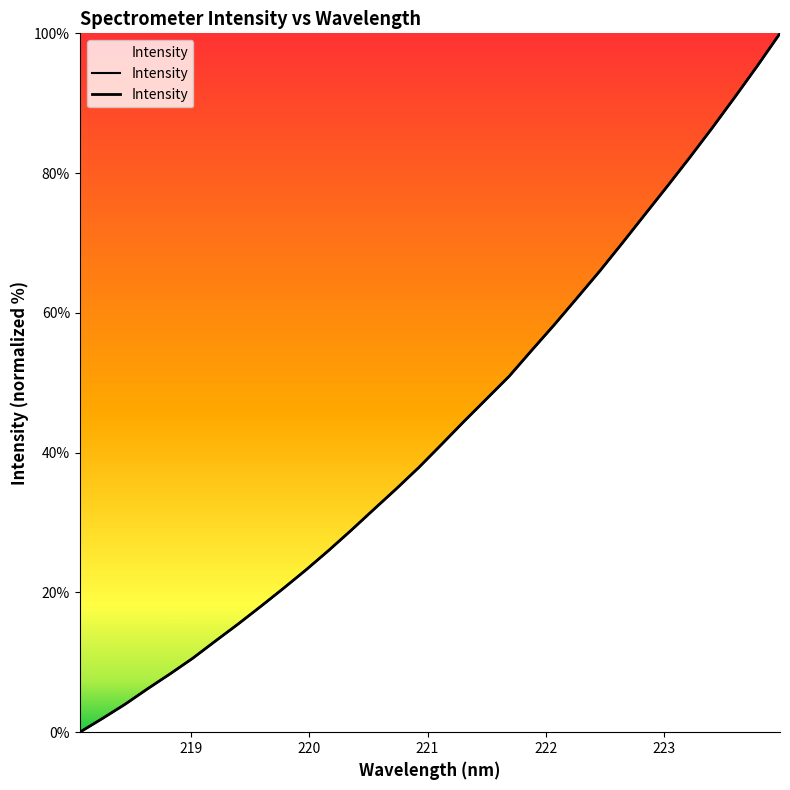

How many lines are shown in the chart?

1